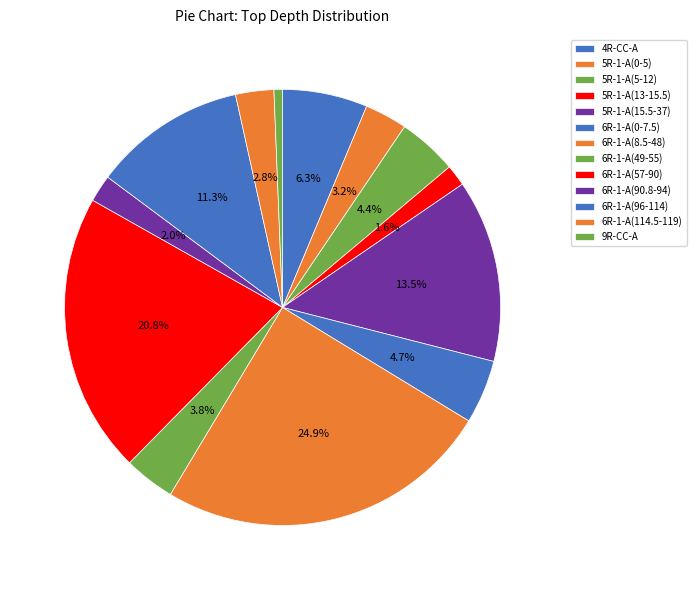

How many slices are in this pie chart?

13